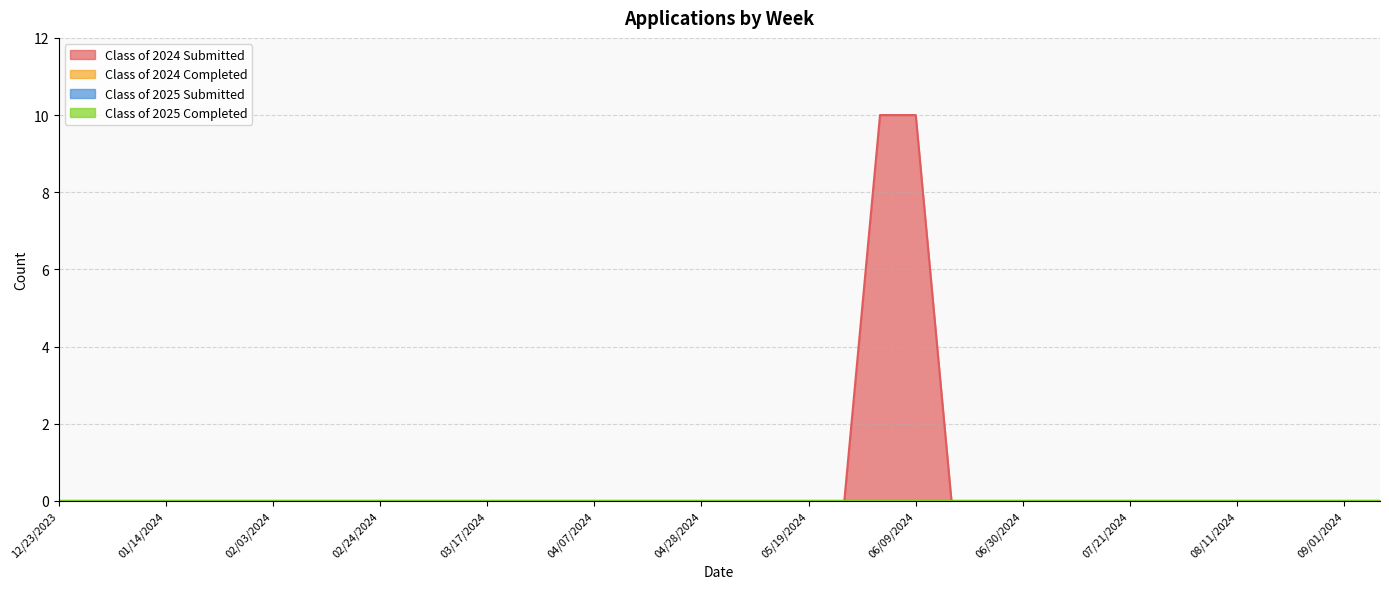

Which series changed the most between 02/10/2024 and 06/16/2024?

Class of 2024 Submitted